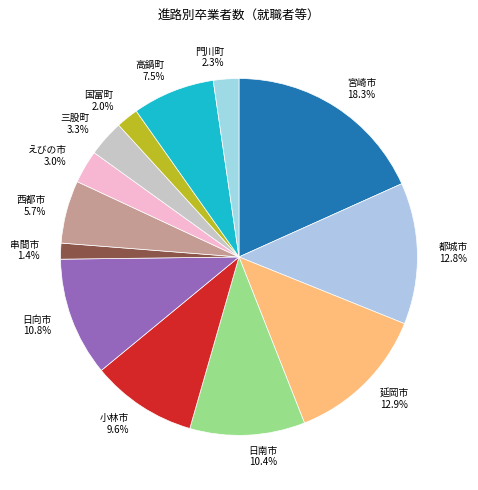

To the nearest percent, what portion does 西都市 represent?

6%